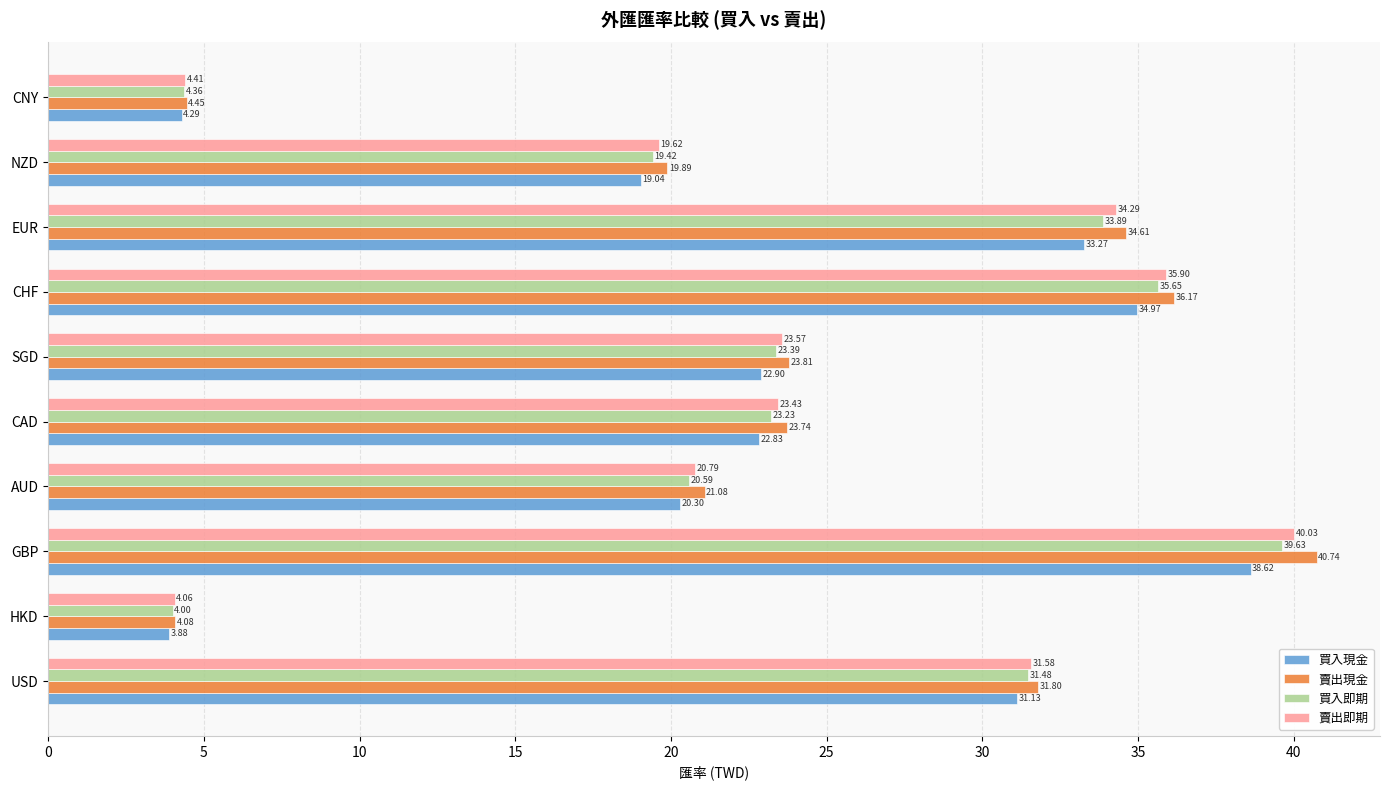

How many categories are shown in the chart?

10